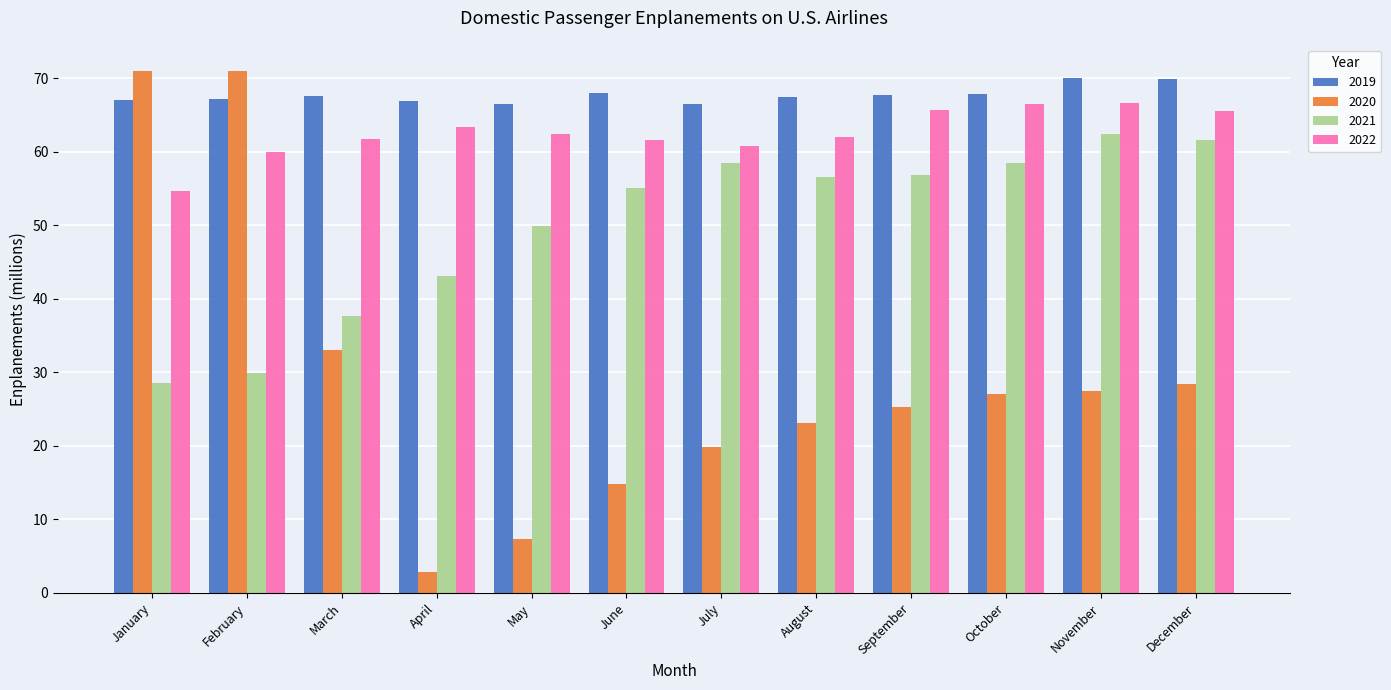

What is the value of the 2019 bar at the 3rd from the left?

67.6